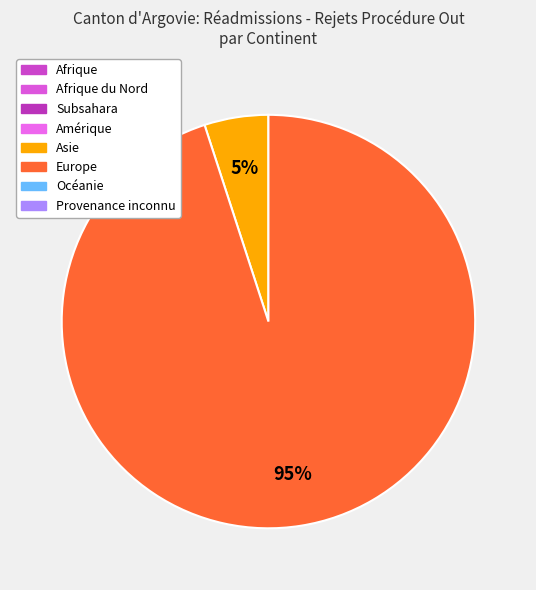

How many segments does this pie chart have?

2